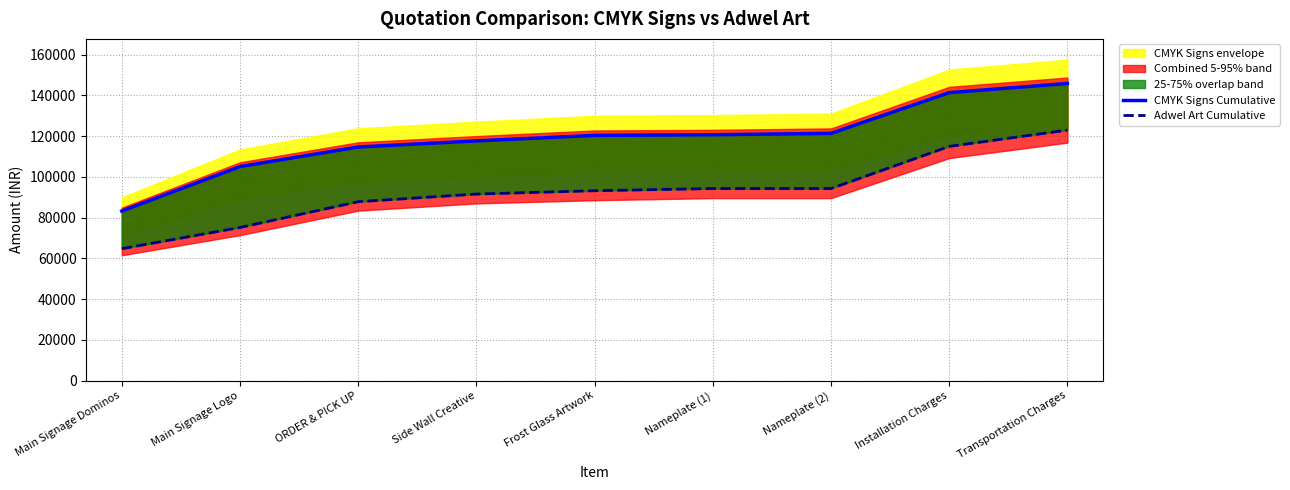

At how many categories does at least one series exceed 115655?

6